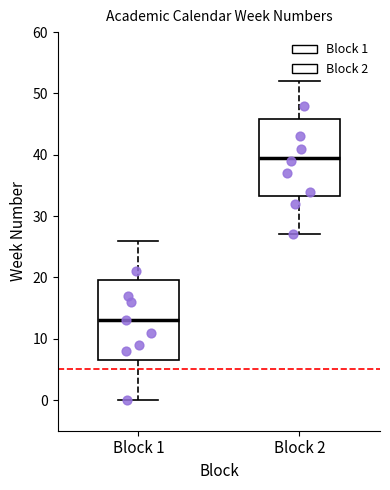

Which box's median line is the highest?

Block 2